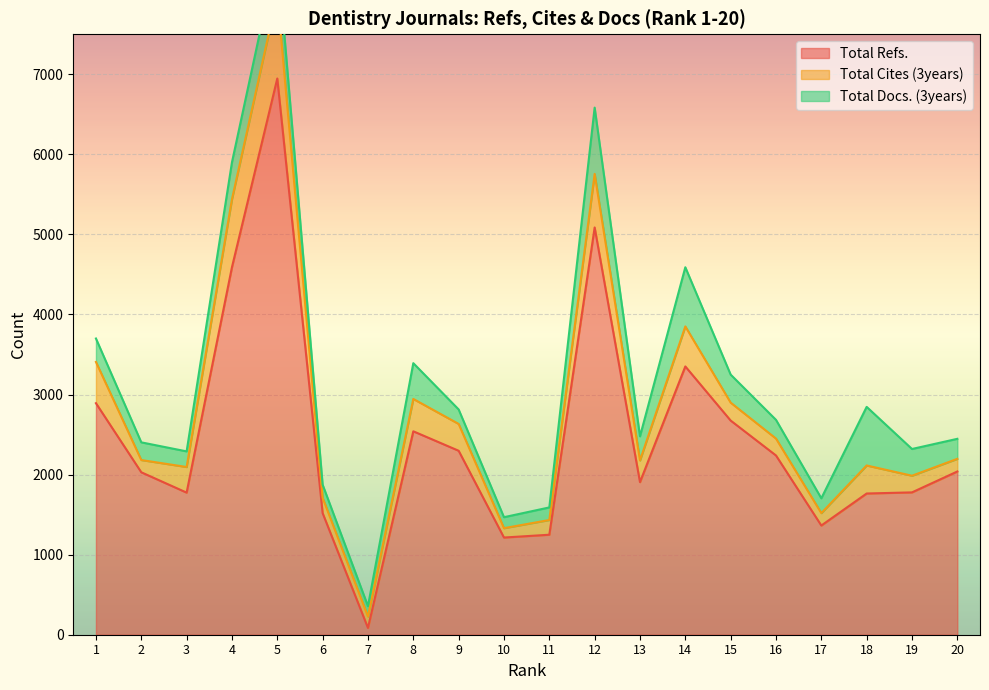

Where is the first local minimum for Total Refs.?

3